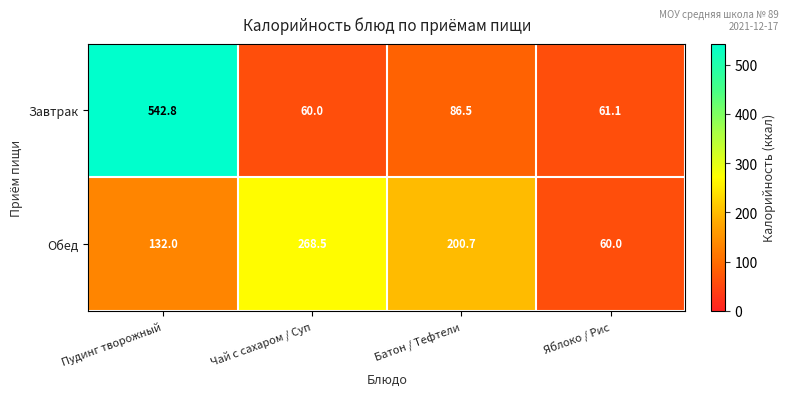

Rank the series at Батон / Тефтели from highest to lowest value.

Обед, Завтрак